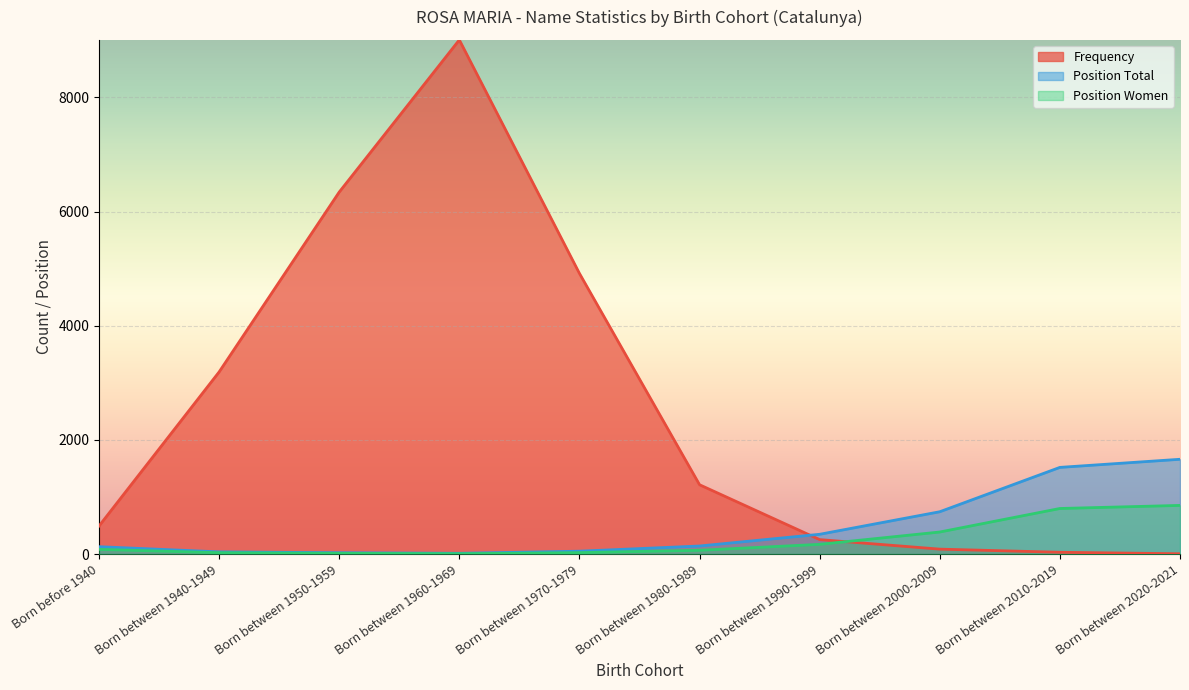

Is the value of Position Total at Born between 1980-1989 greater than the value of Frequency at Born between 1960-1969?

No